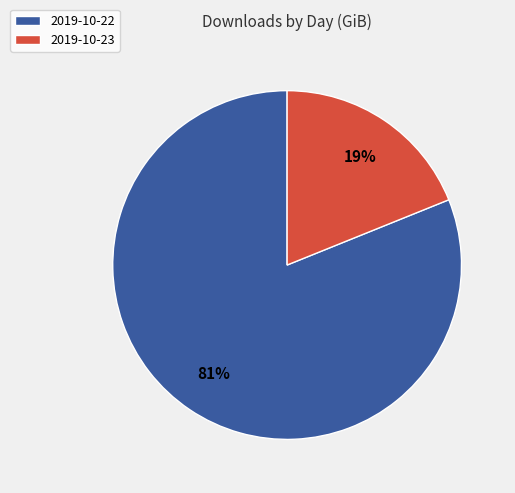

What percentage is the 2019-10-23 slice, to the nearest percent?

19%